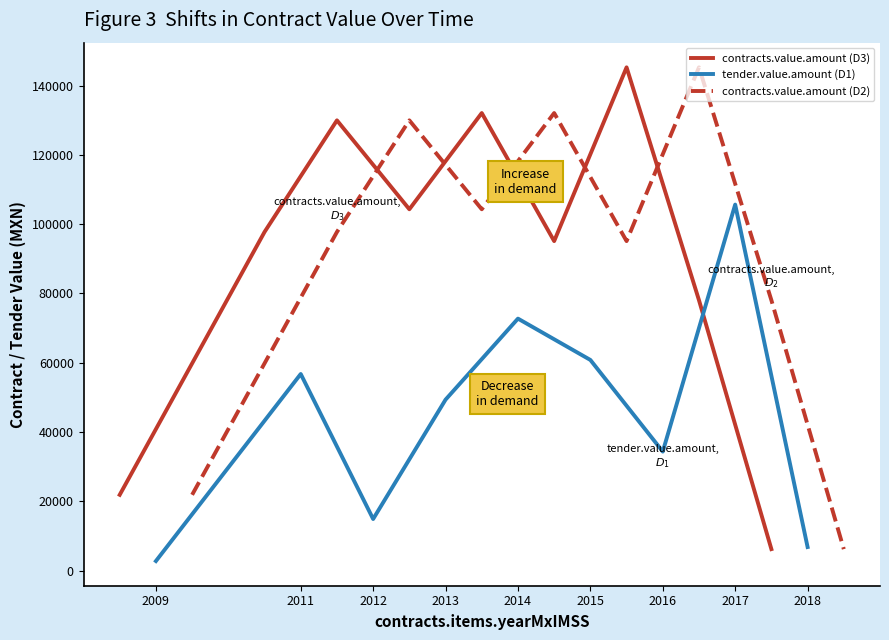

Which series has the widest spread of values?

contracts.value.amount (D3)